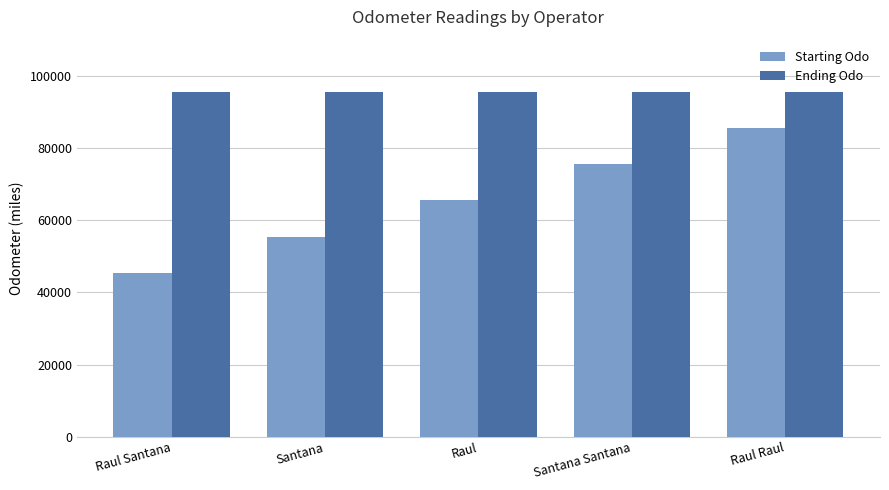

Read the Ending Odo value at Raul Raul.

95455